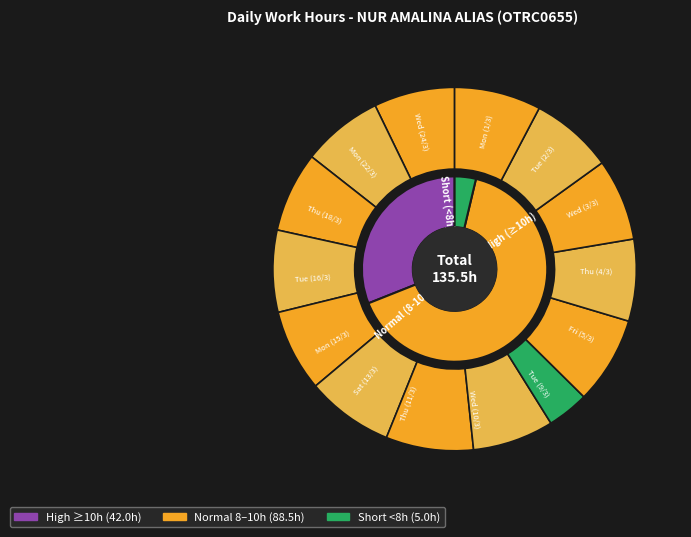

How many segments does this pie chart have?

14